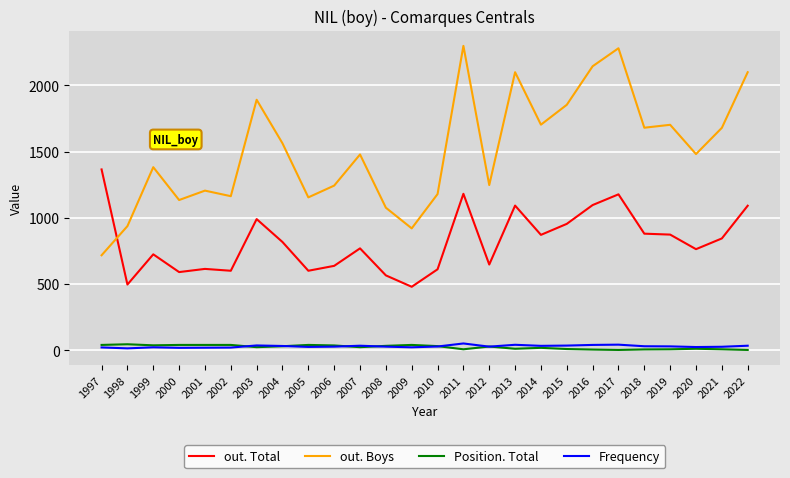

In Frequency, how many points are higher than both neighbors (excluding endpoints)?

6